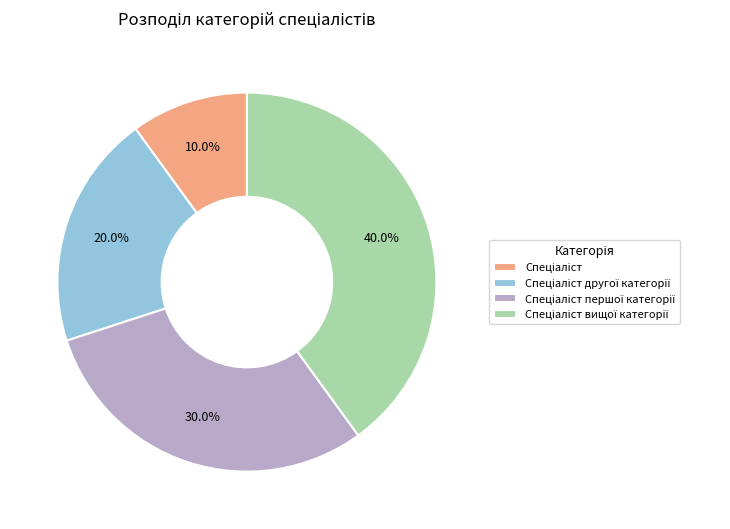

Is there a majority slice in this chart?

No